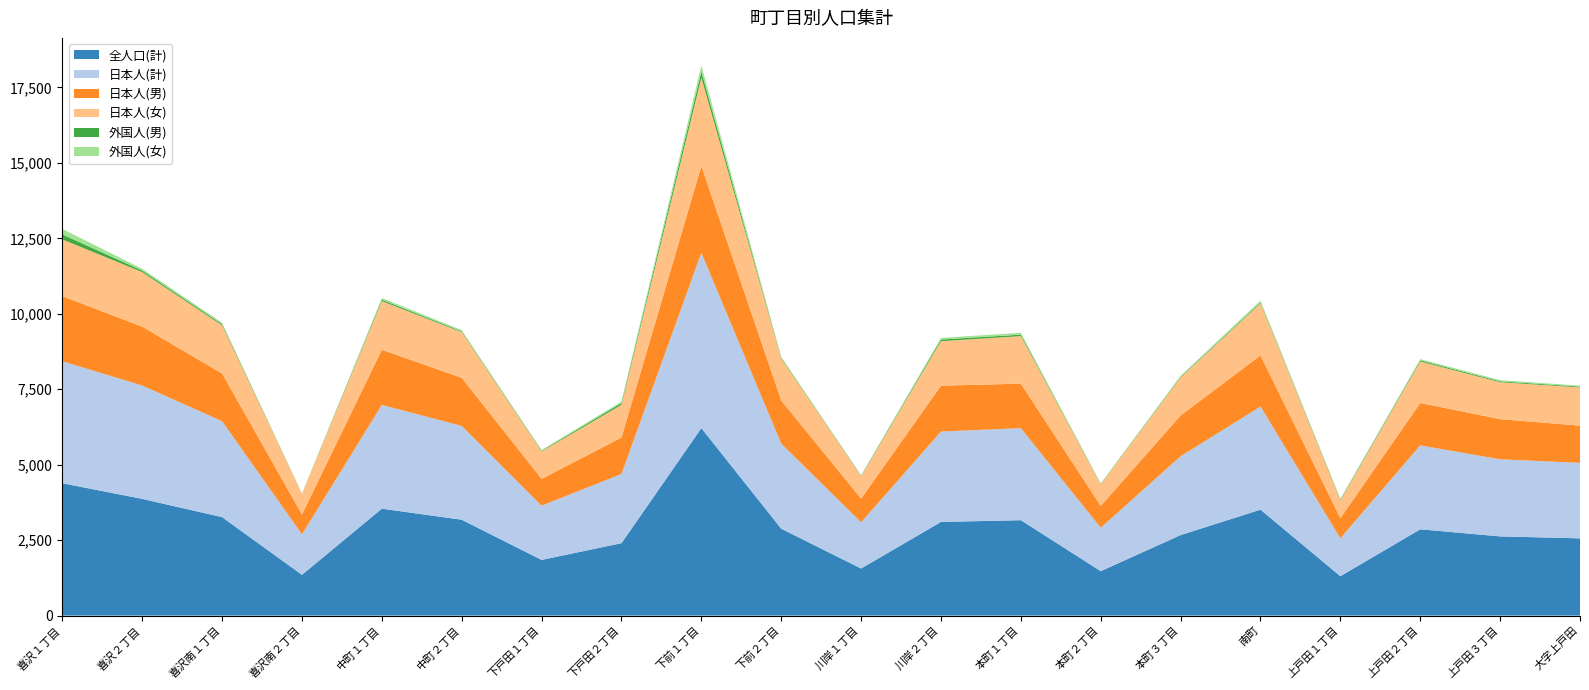

Reading left to right, transcribe all the data shown in this chart.

全人口(計): 4385	3867	3262	1351	3542	3176	1845	2399	6211	2879	1560	3103	3161	1472	2667	3510	1305	2859	2624	2559
日本人(計): 4040	3757	3177	1341	3439	3107	1797	2292	5808	2818	1531	2995	3049	1439	2612	3417	1256	2780	2554	2501
日本人(男): 2161	1949	1583	659	1827	1595	889	1208	2881	1430	784	1521	1474	724	1352	1693	667	1406	1331	1234
日本人(女): 1879	1808	1594	682	1612	1512	908	1084	2927	1388	747	1474	1575	715	1260	1724	589	1374	1223	1267
外国人(男): 163	50	42	4	48	26	21	60	199	24	15	55	49	10	23	30	26	37	30	27
外国人(女): 182	60	43	6	55	43	27	47	204	37	14	53	63	23	32	63	23	42	40	31